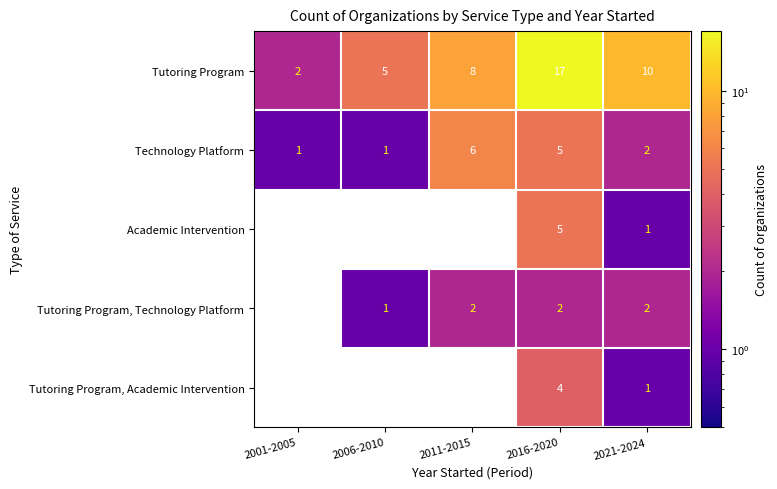

Count the number of categories in the chart.

5